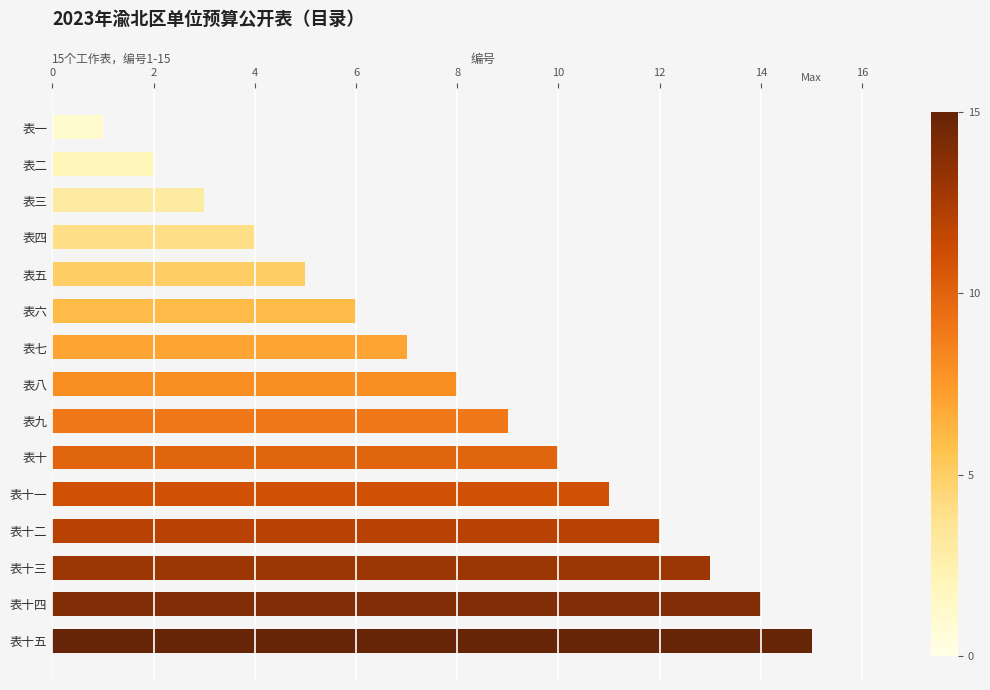

What is the label of the 7th bar from the bottom?

表九